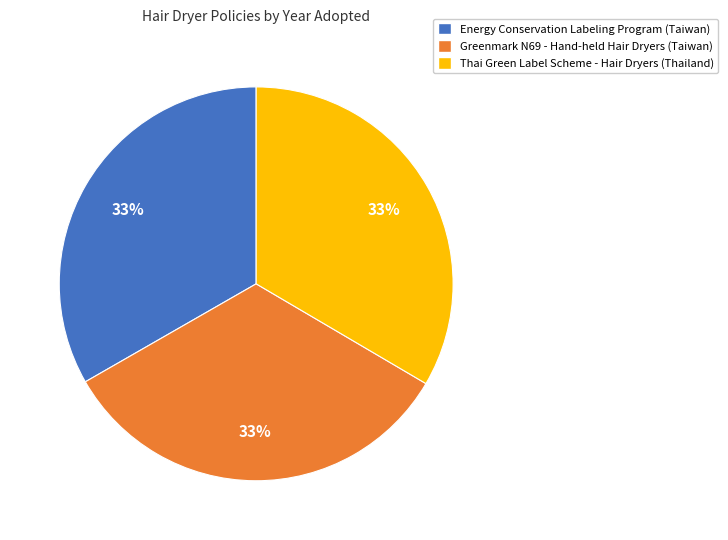

What percentage is the Greenmark N69 - Hand-held Hair Dryers (Taiwan) slice, to the nearest percent?

33%